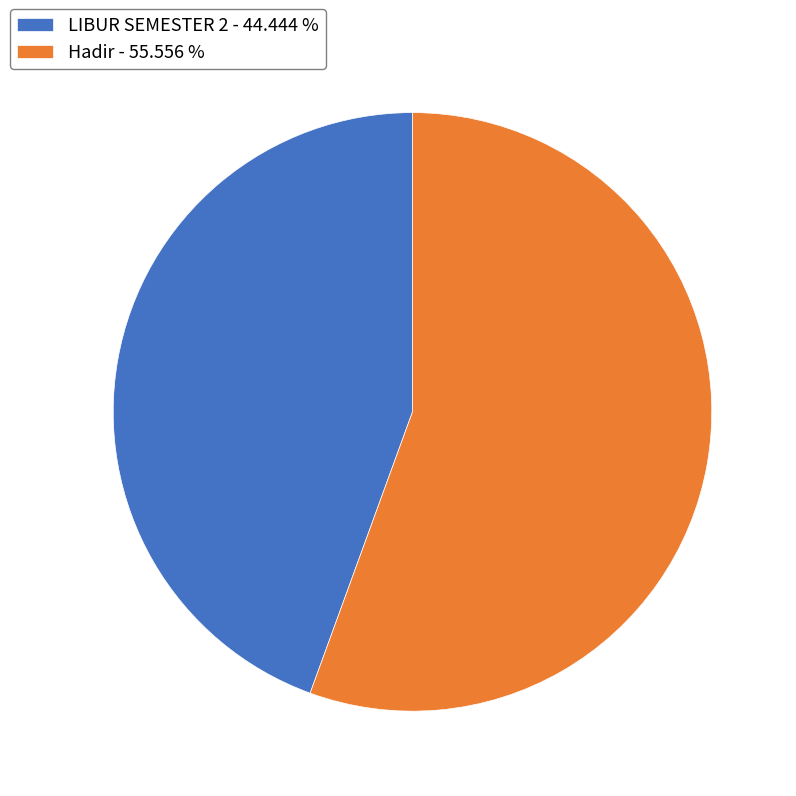

Does any single category account for the majority?

Yes